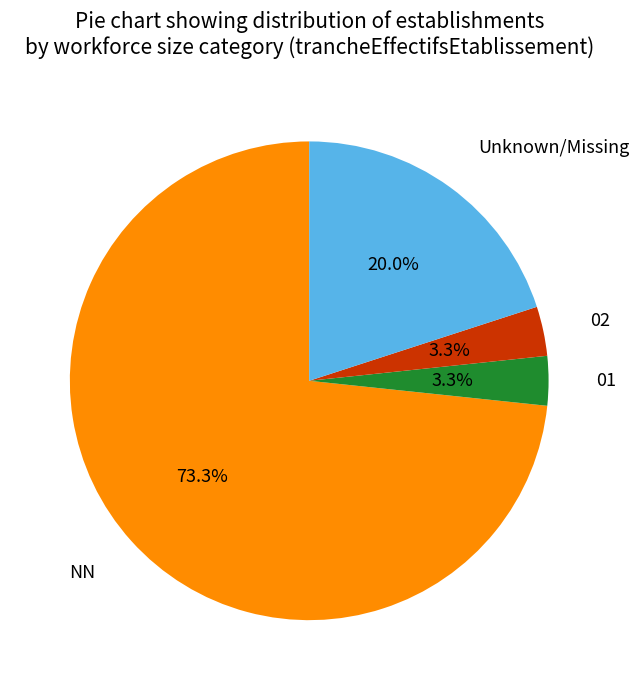

To the nearest percent, what is the difference between the largest and smallest slice percentages?

70%